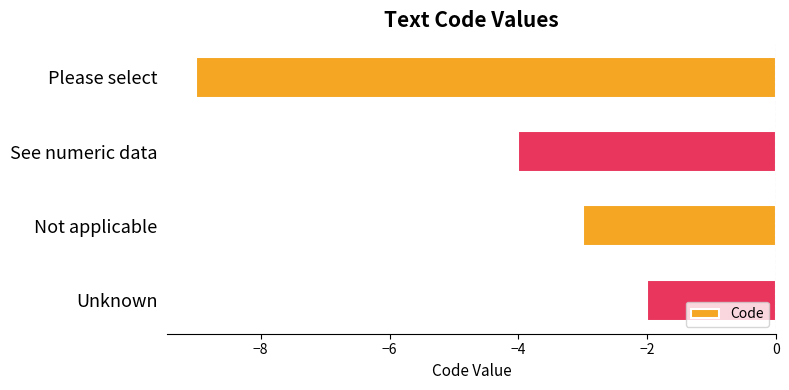

What is the smallest value displayed?

-9